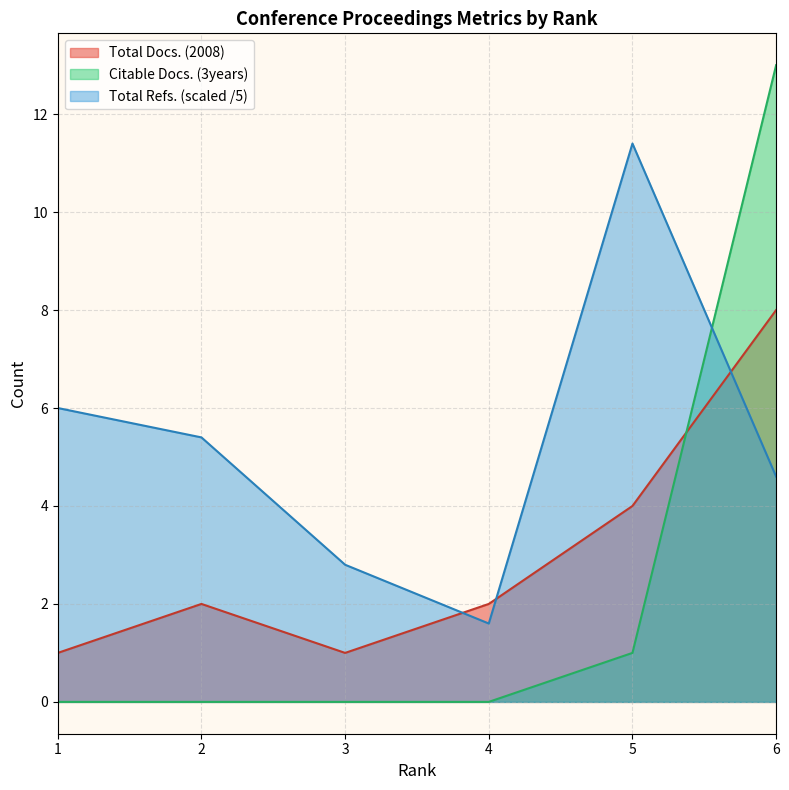

True or false: Citable Docs. (3years) and Total Cites (3years) intersect in this chart.

False